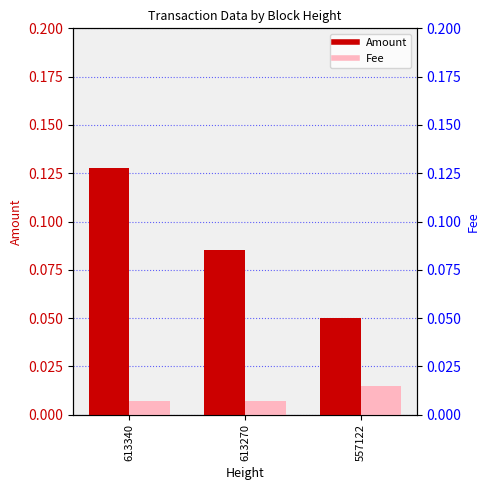

Which series changed the most between 613340 and 557122?

Amount